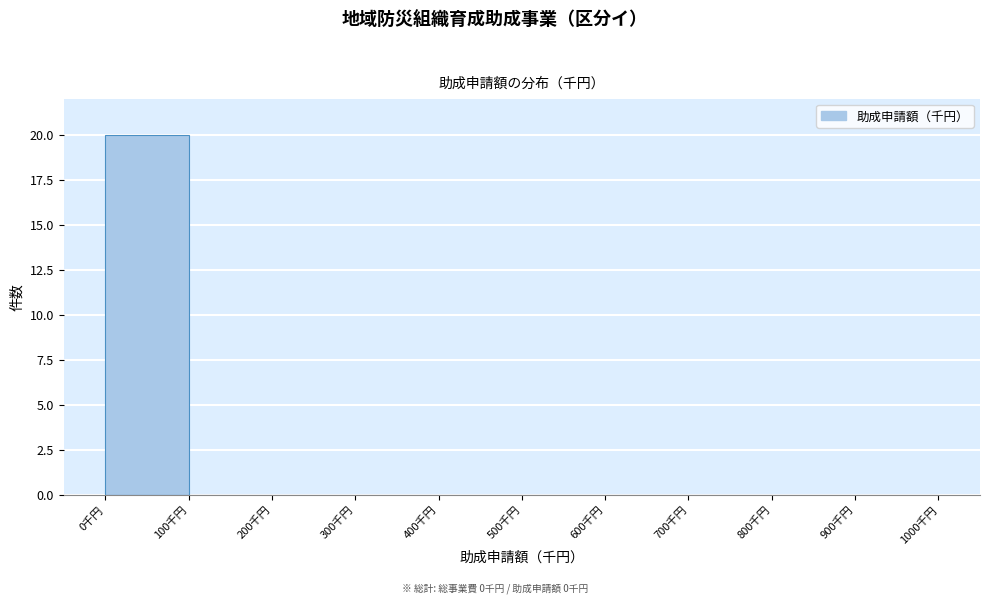

Reading left to right, list every bar in this chart as the range it spans on the x-axis followed by its height. The values are not printed on the chart, so give them approximately, as read against the axis.

0 to 100: 20
100 to 200: 0
200 to 300: 0
300 to 400: 0
400 to 500: 0
500 to 600: 0
600 to 700: 0
700 to 800: 0
800 to 900: 0
900 to 1000: 0